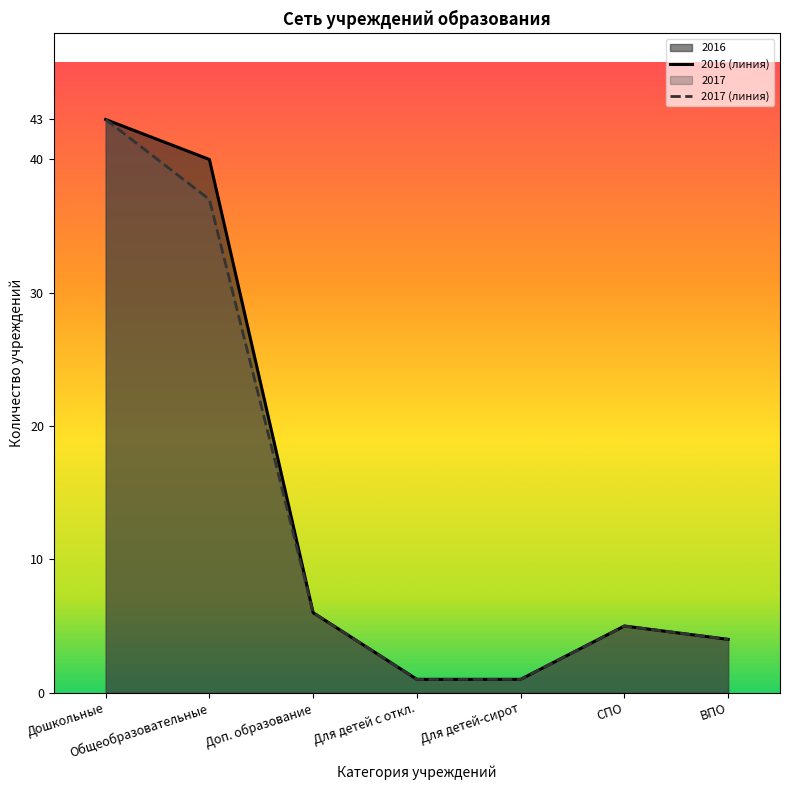

Count the number of data series in this chart.

2